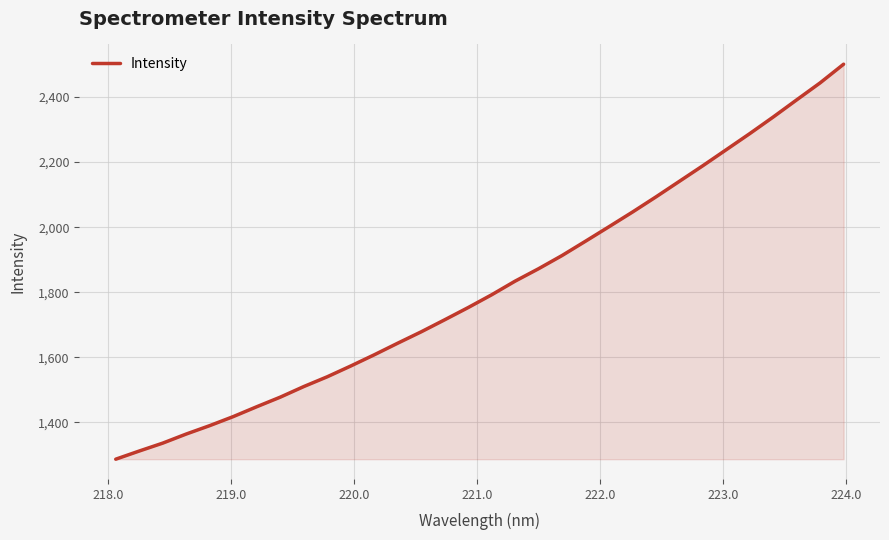

What is the greatest value displayed?

2501.0